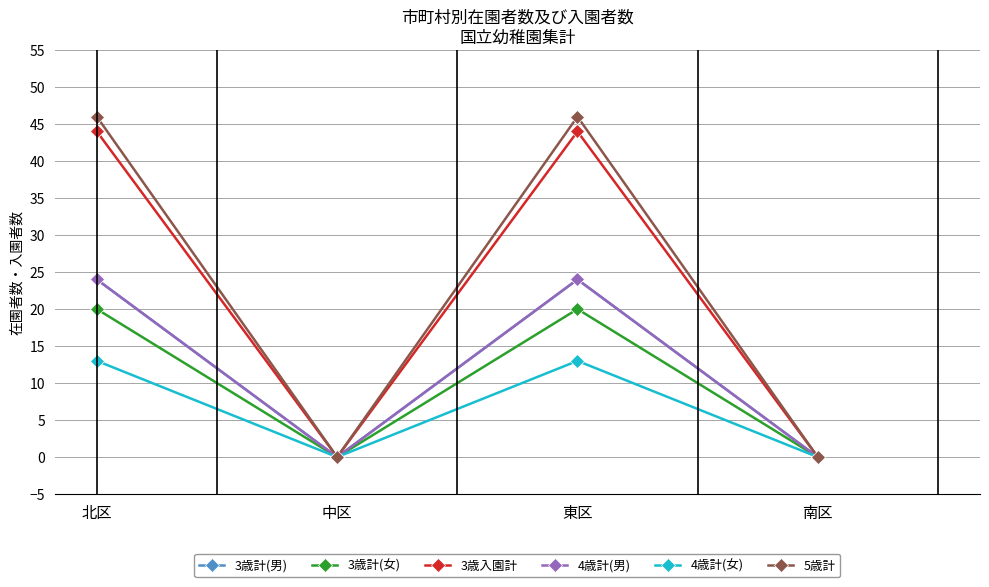

Rank the series by their maximum value, from highest to lowest.

5歳計, 3歳入園計, 3歳計(男), 4歳計(男), 3歳計(女), 4歳計(女)